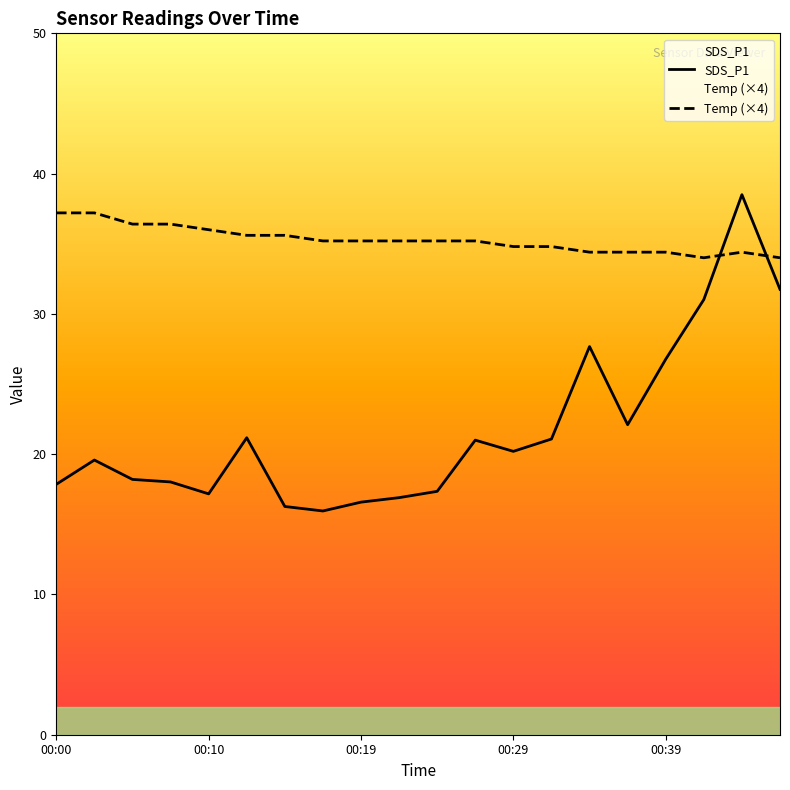

At which label is SDS_P1 closest to 27?

00:39